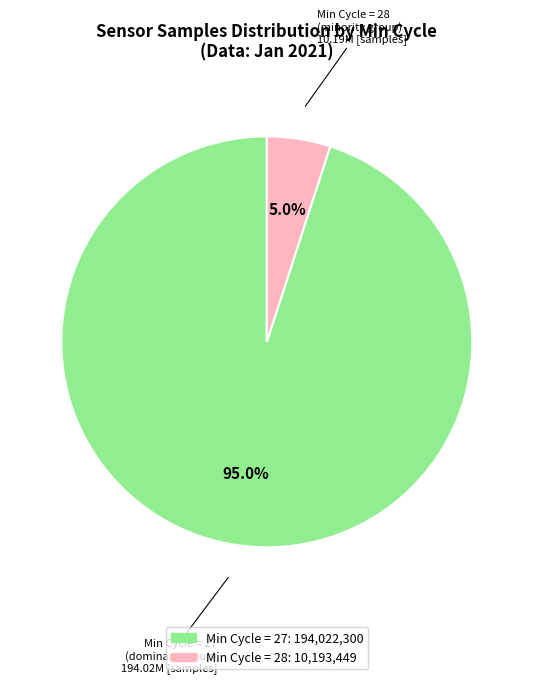

Does any single category account for the majority?

Yes